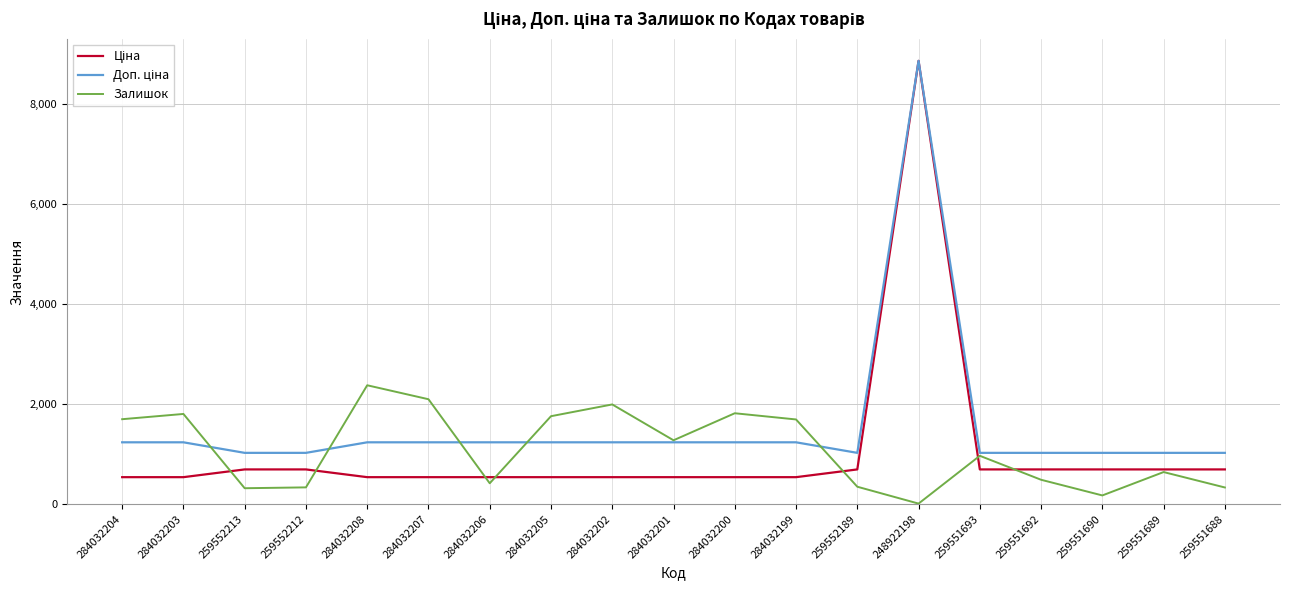

Between 284032204 and 259552212, which series saw the biggest shift?

Залишок